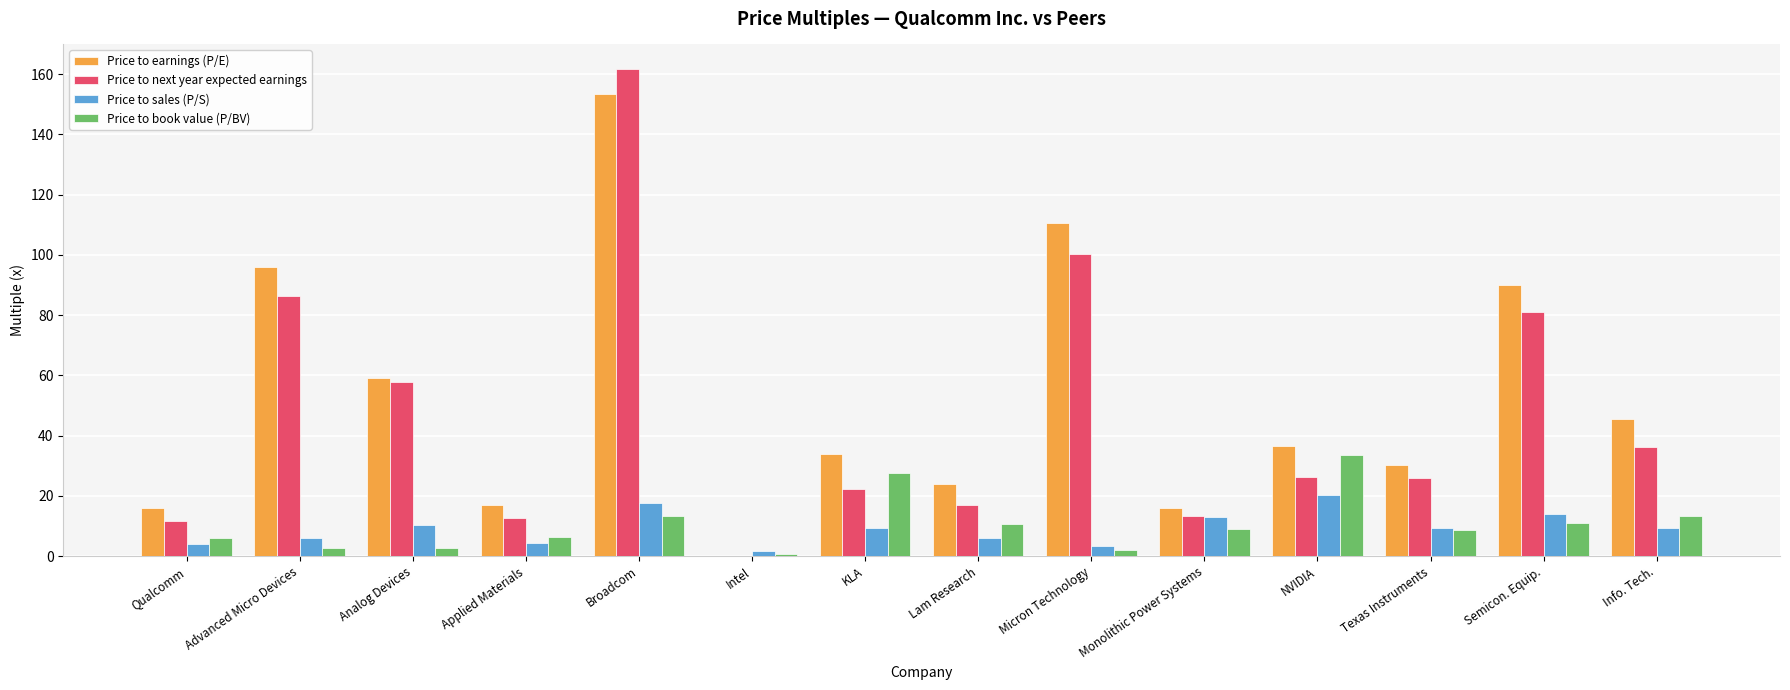

What are all the series names shown in the legend?

Price to earnings (P/E), Price to next year expected earnings, Price to sales (P/S), Price to book value (P/BV)